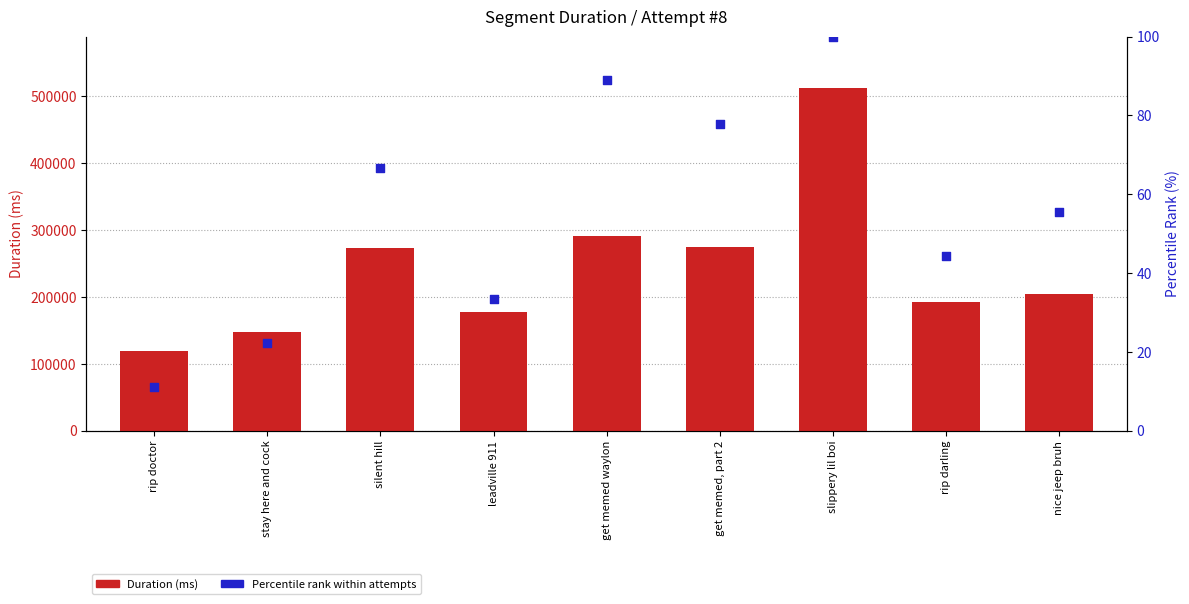

What is the total value across all series at stay here and cock?

146757.2